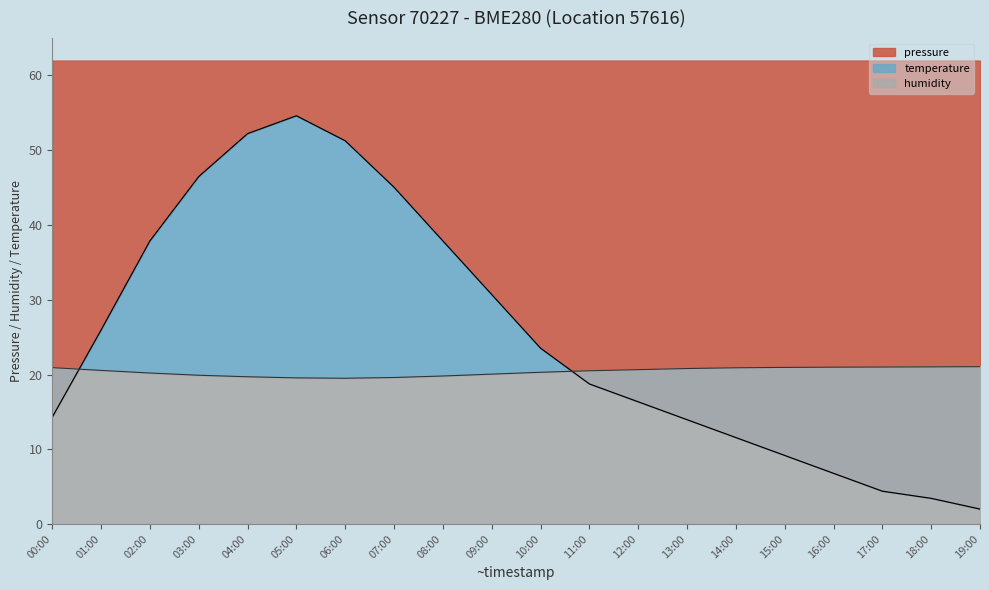

How many interior local peaks does the pressure_line series have?

1